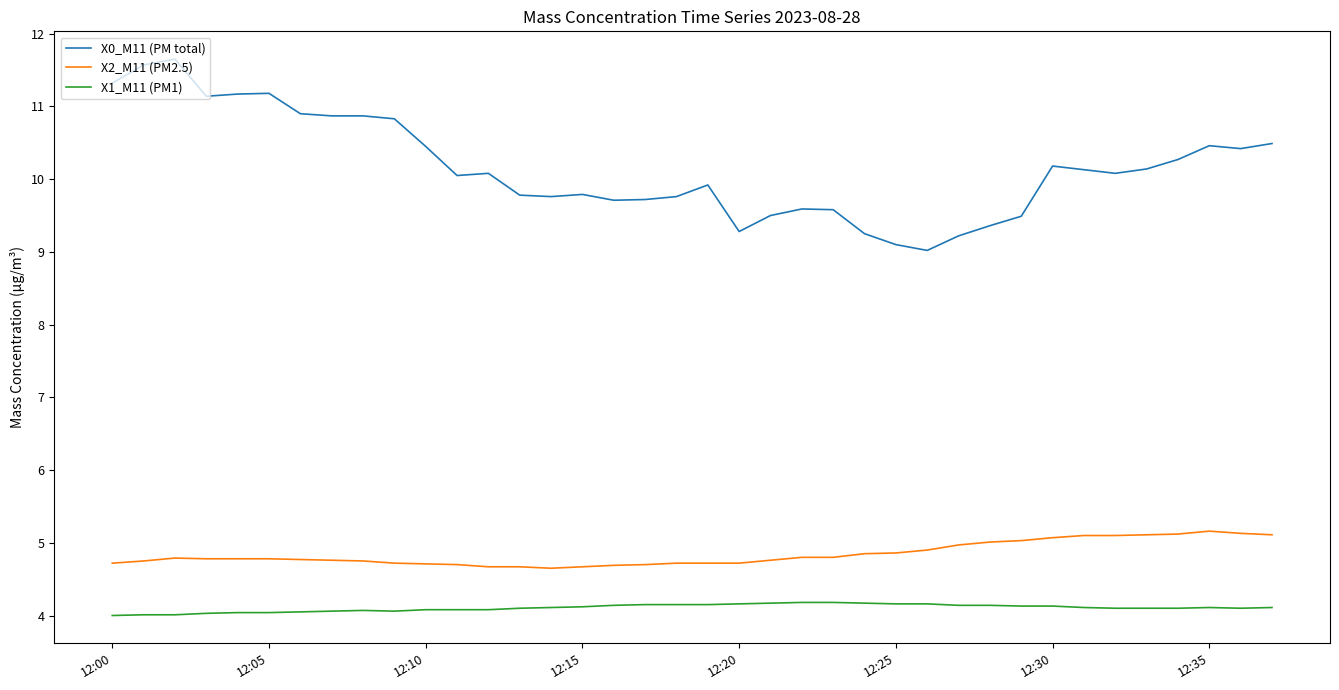

True or false: X1_M11 (PM1) and X0_M11 (PM total) cross at least once.

False